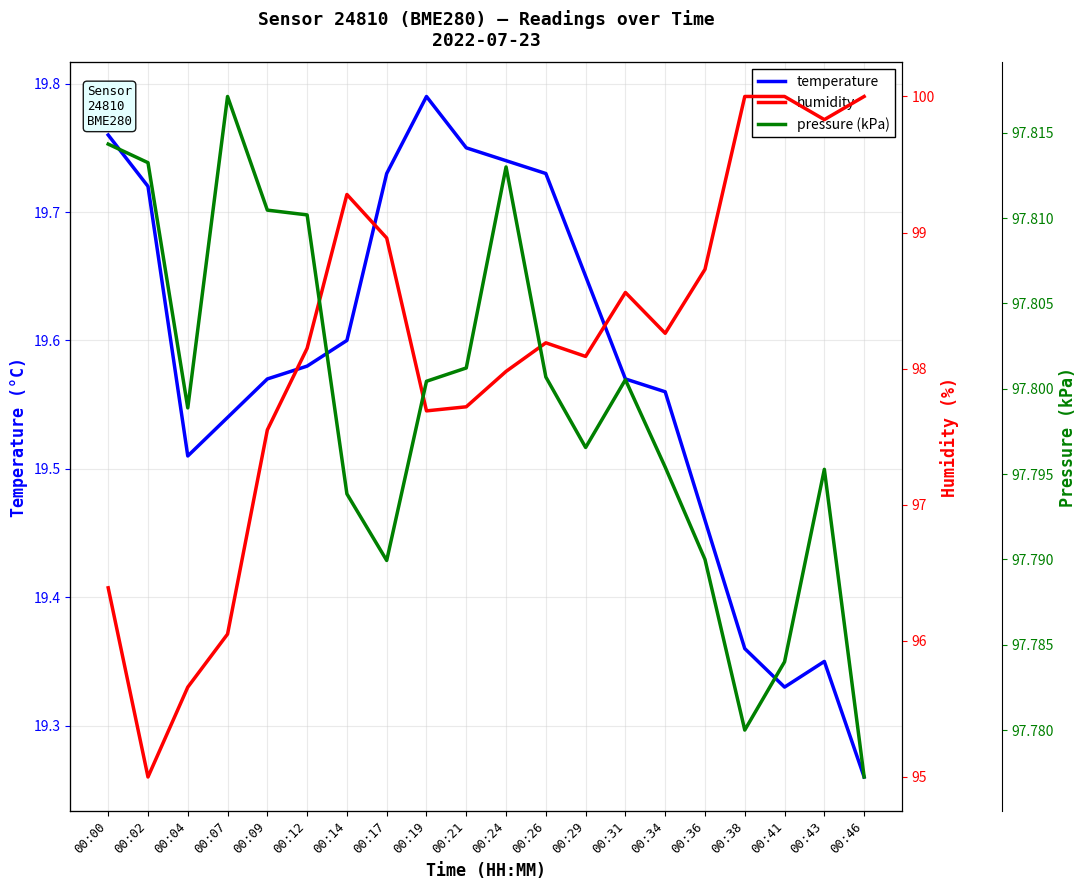

True or false: pressure (kPa) has a value of 139.1 at 00:19.

False